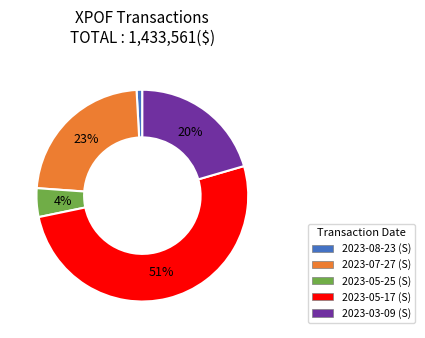

What is the ratio of the value at 2023-05-17 to the value at 2023-07-27?

2.2